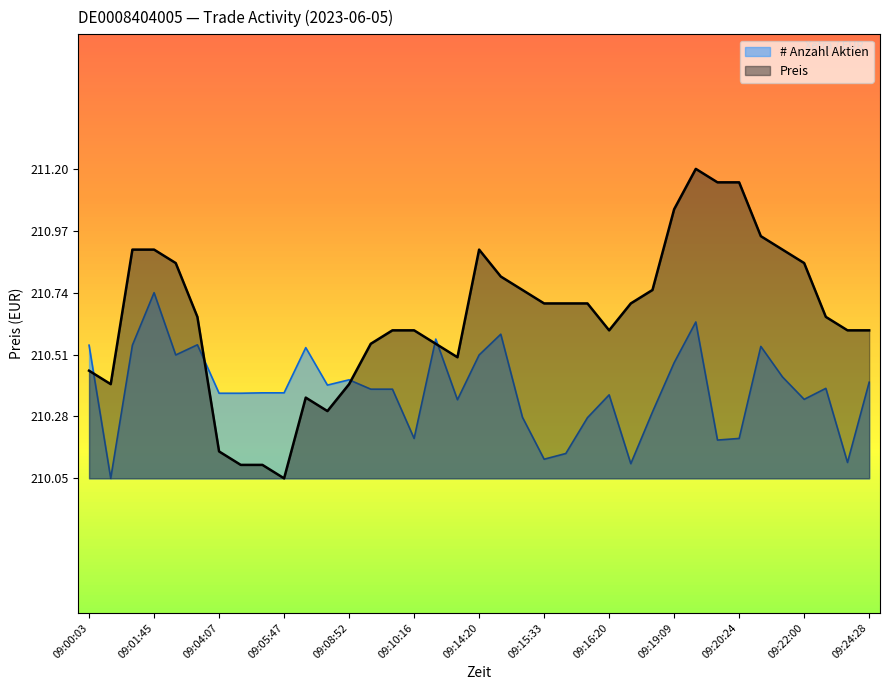

The value of # Anzahl Aktien at 09:04:07 is 135.1. True or false?

False